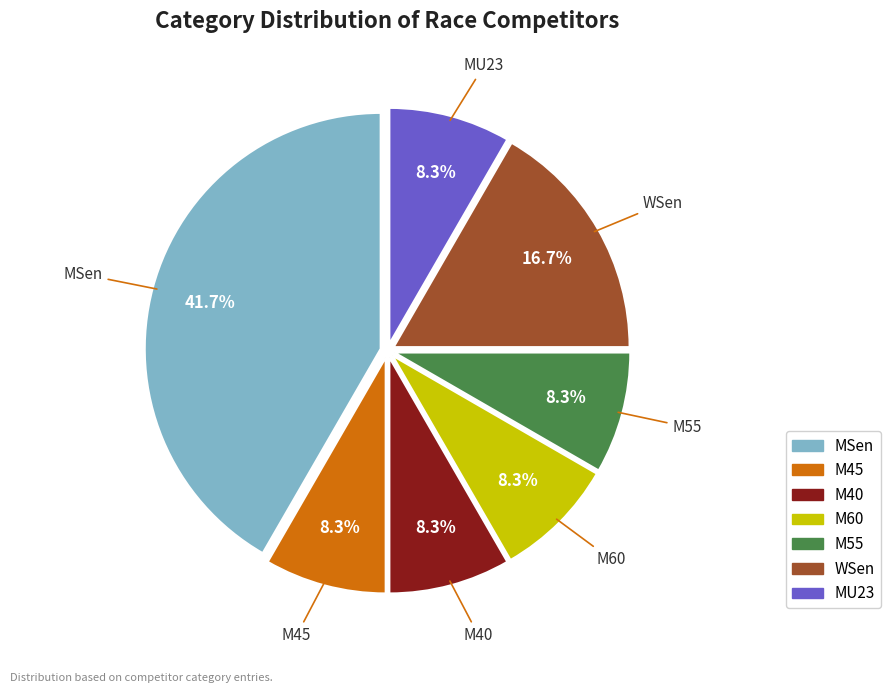

To the nearest percent, what is the average slice percentage?

14%